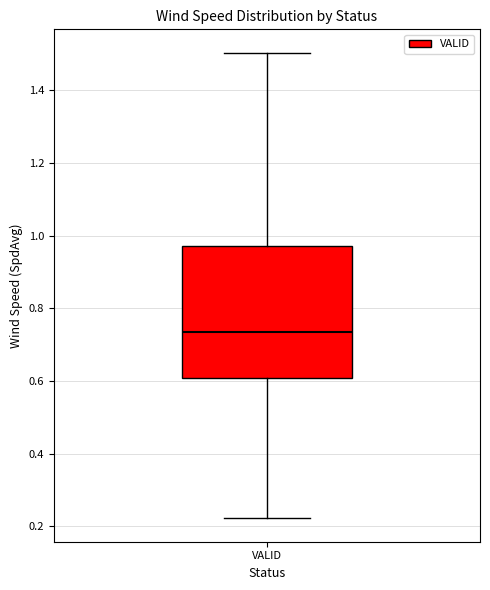

Read this box plot against the y-axis: the position of the median line, the range covered by the box, and the ends of both whiskers. The values are not printed on the chart, so give them approximately, as read against the axis.

median 0.74, box 0.60 to 0.98, whiskers 0.22 to 1.50